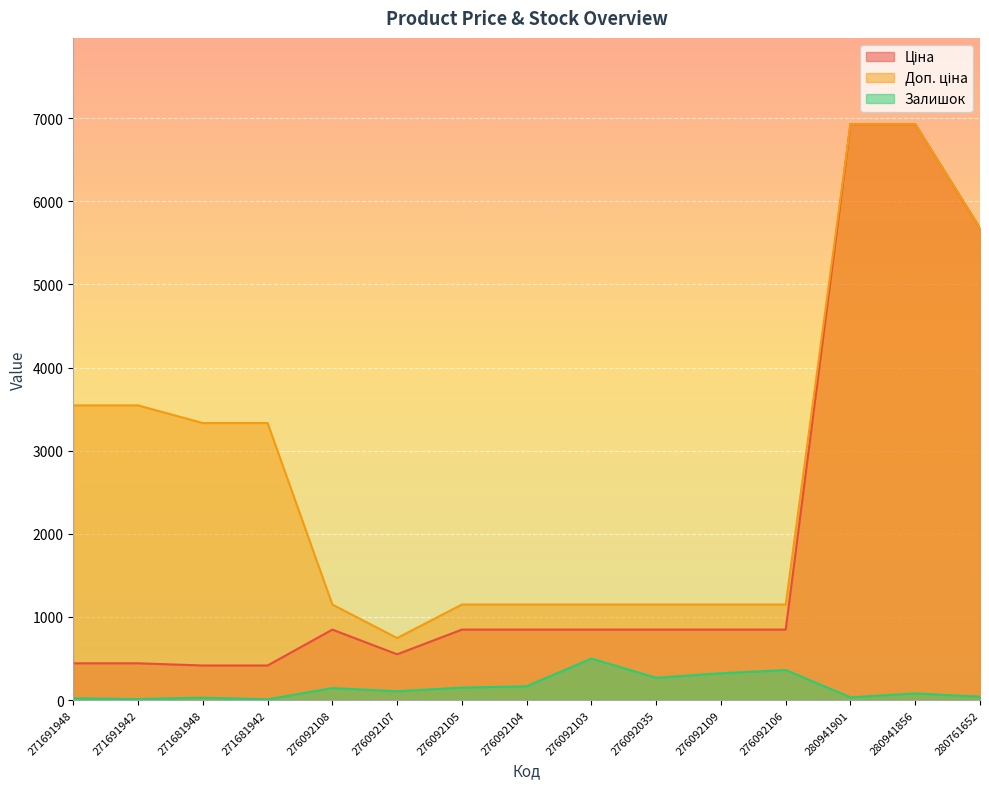

Reading left to right, list all the values displayed in this chart.

Ціна: 443.1	443.1	416.6	416.6	848.4	551.5	848.4	848.4	848.4	848.4	848.4	848.4	6925.7	6925.7	5673.8
Доп. ціна: 3545.0	3545.0	3332.5	3332.5	1149.7	747.0	1149.7	1149.7	1149.7	1149.7	1149.7	1149.7	6925.7	6925.7	5673.8
Залишок: 22.0	13.0	30.0	10.0	145.0	107.0	151.0	167.0	500.0	269.0	323.0	362.0	34.0	81.0	42.0